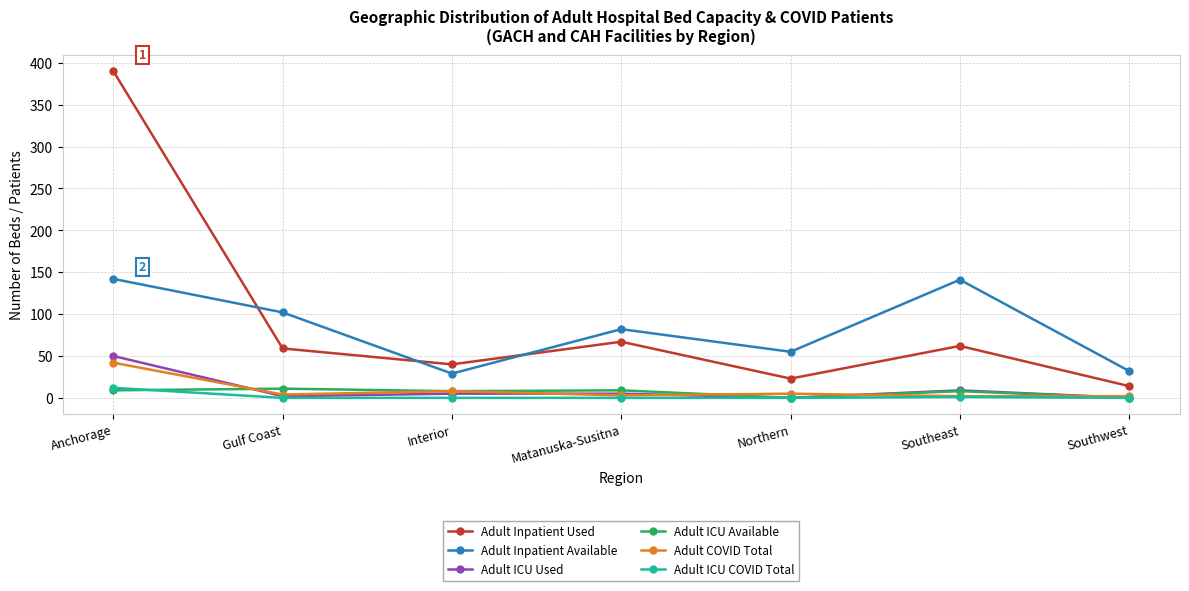

What is the label of the 6th point from the left?

Southeast